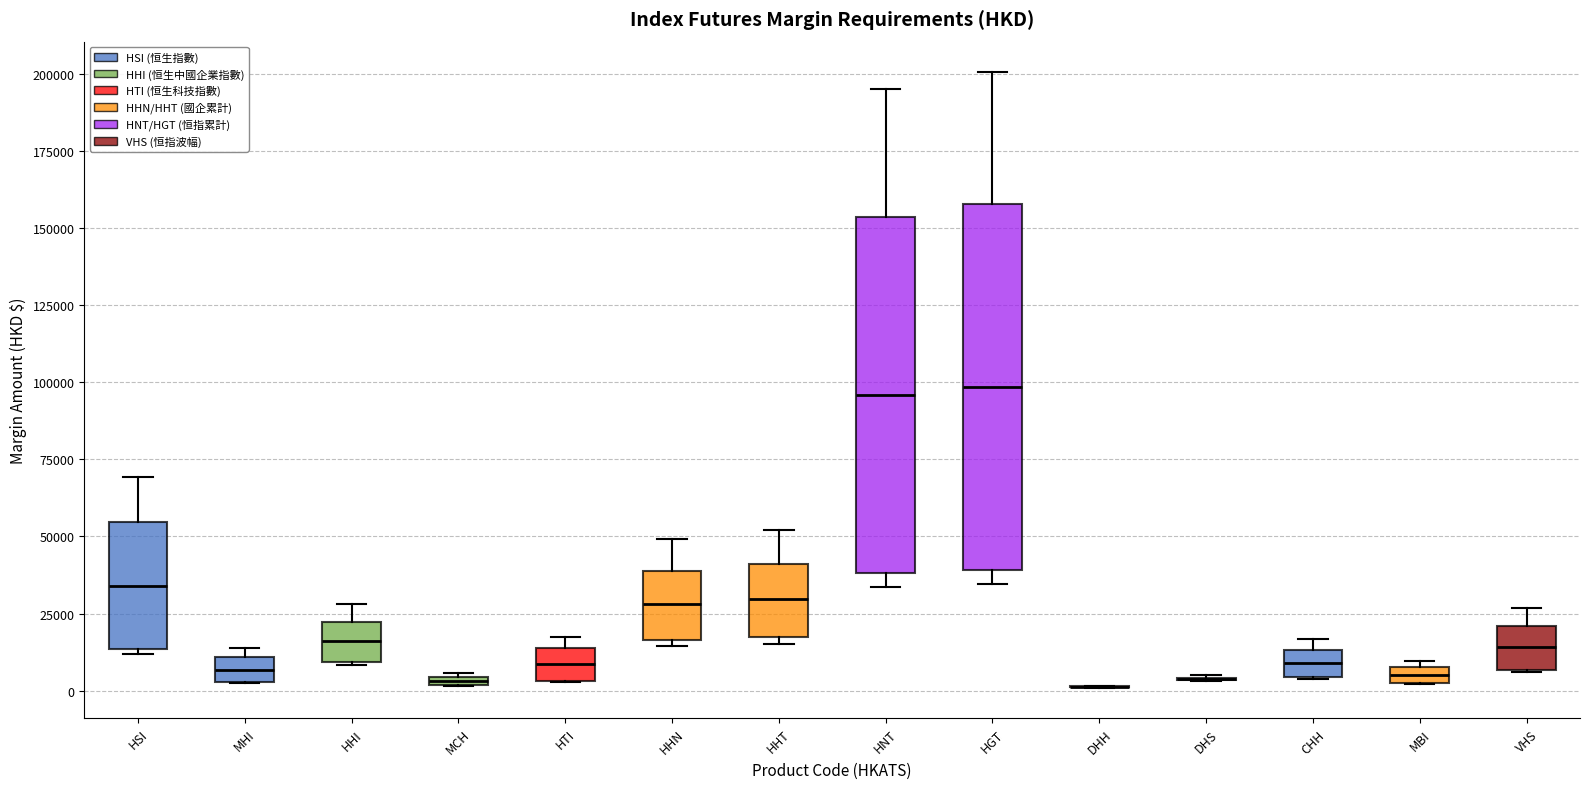

Where is the upper edge of the box for MCH on the y-axis? The values are not printed on the chart, so give them approximately, as read against the axis.

5000